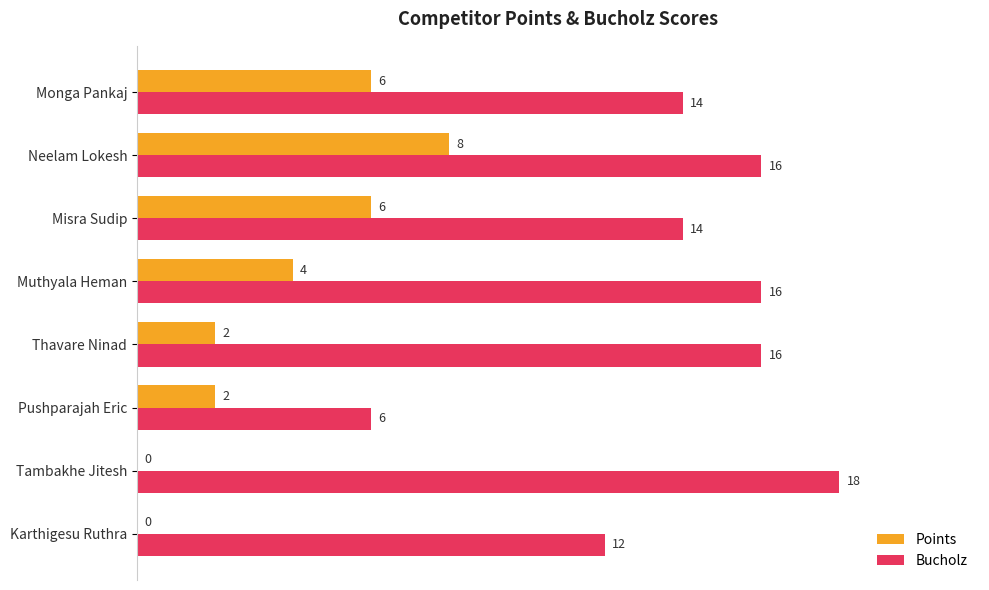

What are all the series names shown in the legend?

Points, Bucholz